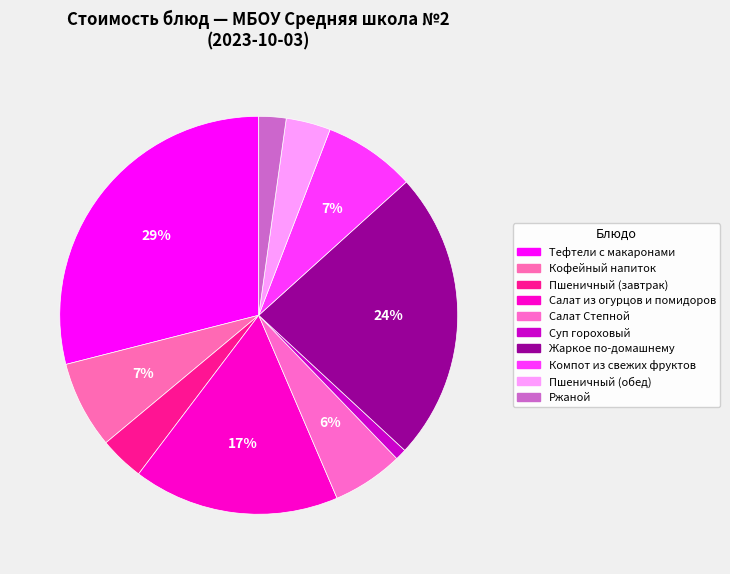

Count the number of slices in the pie.

10